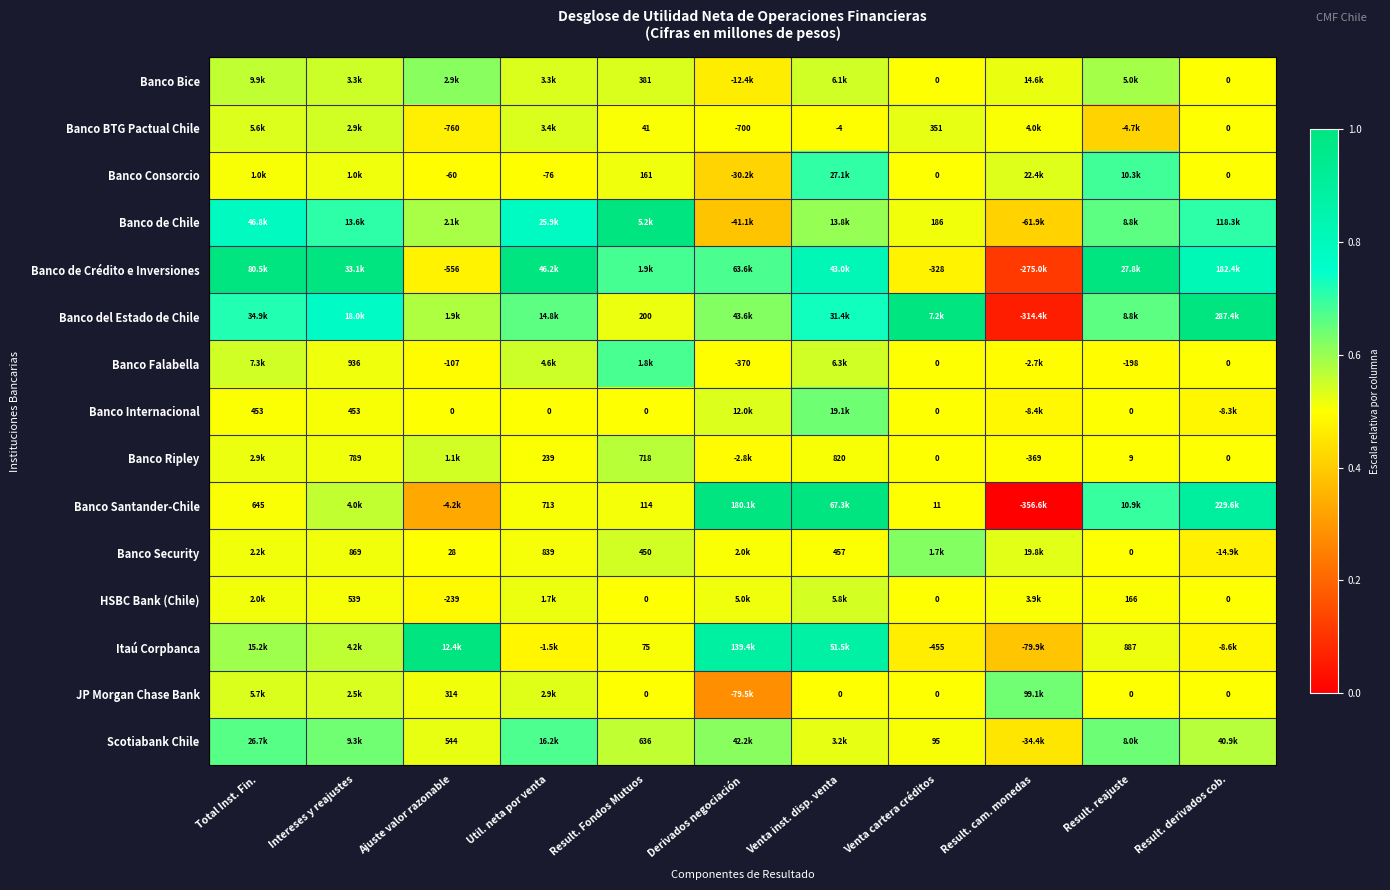

Is the value of Scotiabank Chile at Intereses y reajustes greater than the value of HSBC Bank (Chile) at Derivados negociación?

Yes